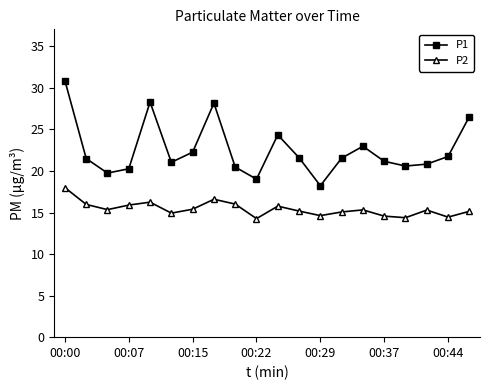

Which series has the largest range (max minus min)?

P1